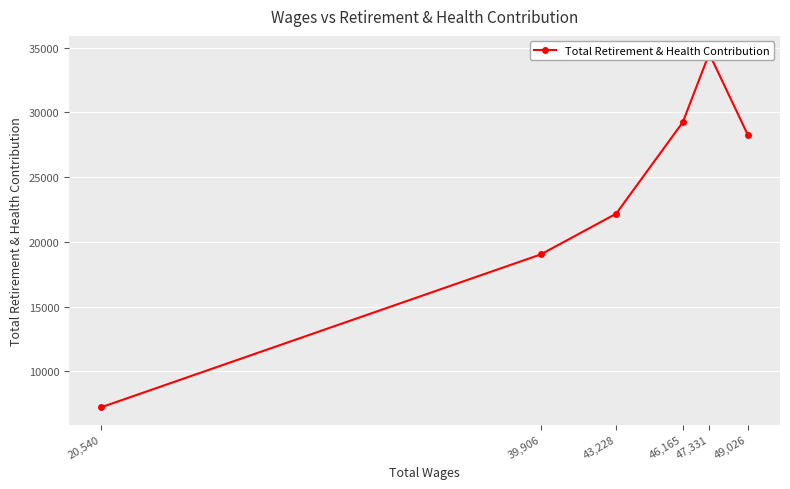

Reading left to right, what are all the values shown in this chart?

49,026=28282	47,331=34539	46,165=29236	43,228=22177	39,906=19035	20,540=7242